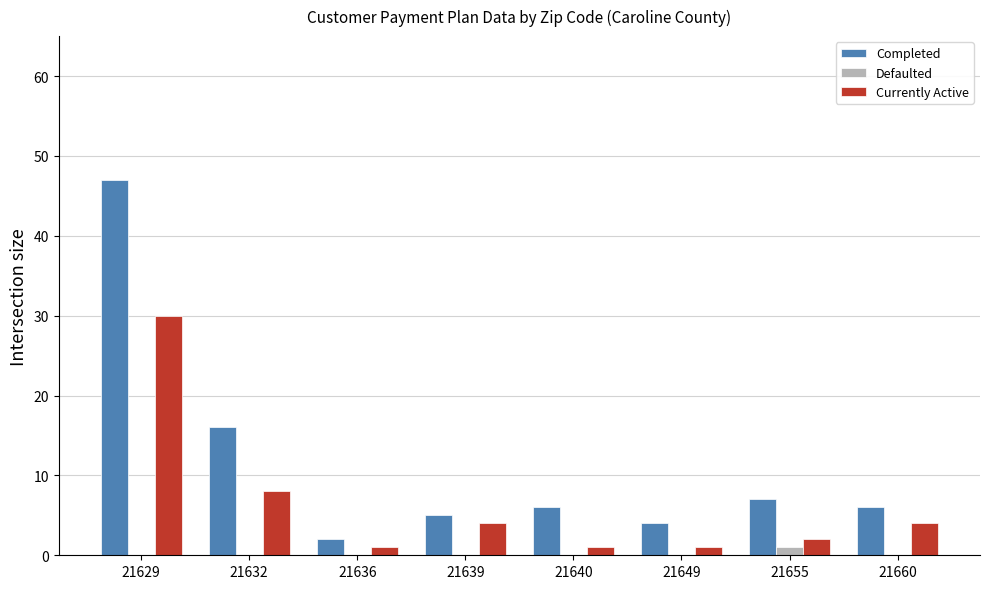

Reading right to left, list all the values displayed in this chart.

Completed: 6	7	4	6	5	2	16	47
Defaulted: 0	1	0	0	0	0	0	0
Currently Active: 4	2	1	1	4	1	8	30